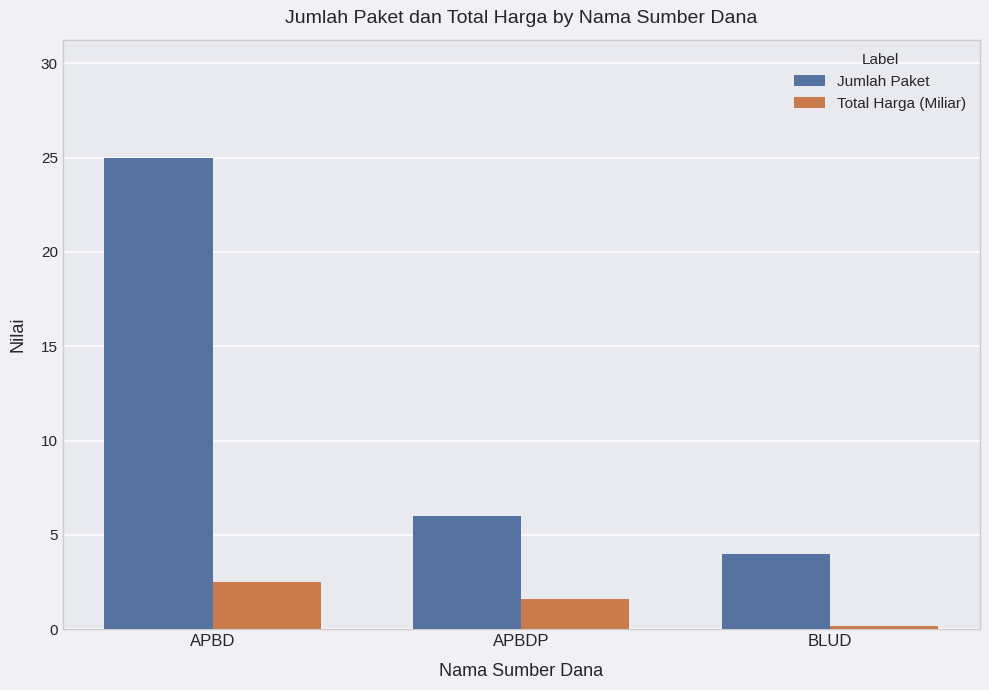

How many series are shown in this chart?

2